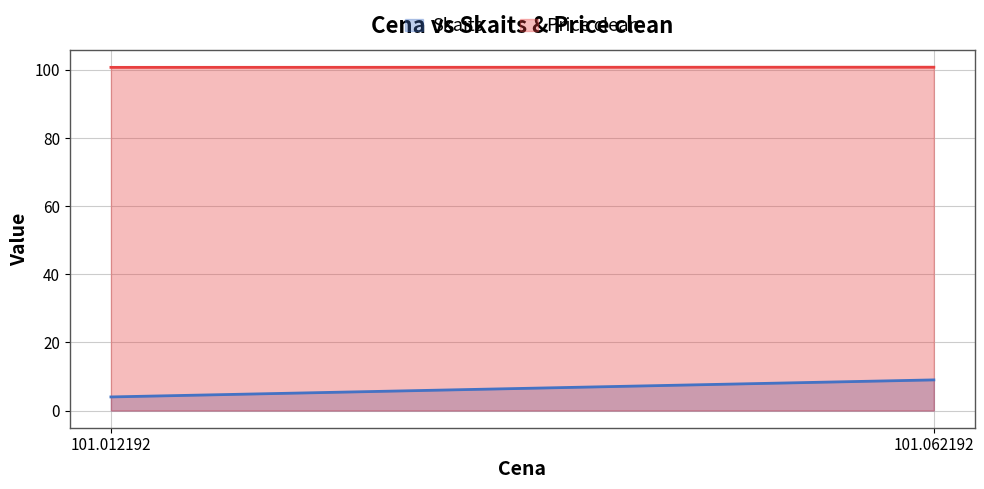

True or false: Skaits and Price clean intersect in this chart.

False